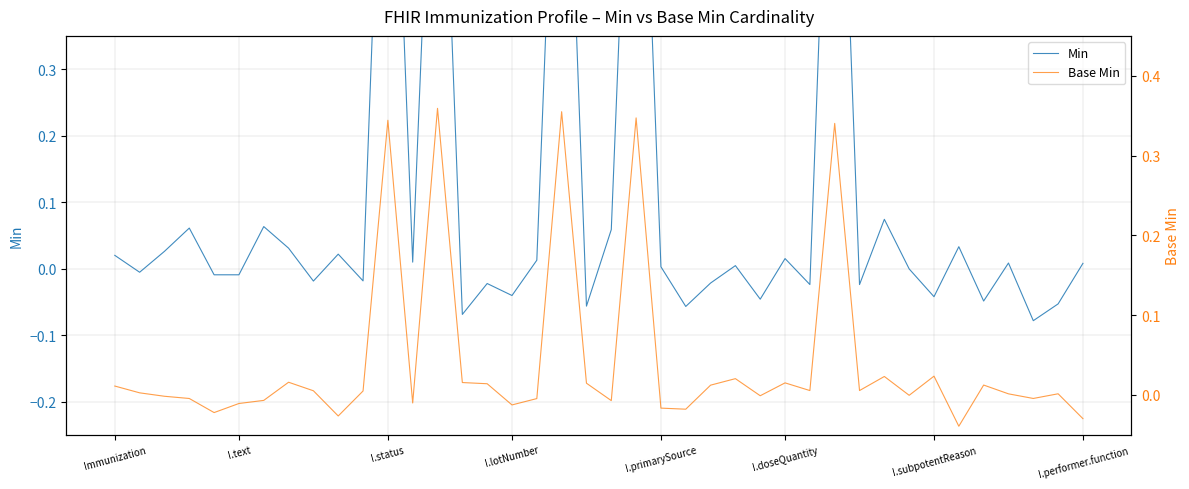

Is the value of Base Min at Immunization greater than the value of Min at I.lotNumber?

Yes